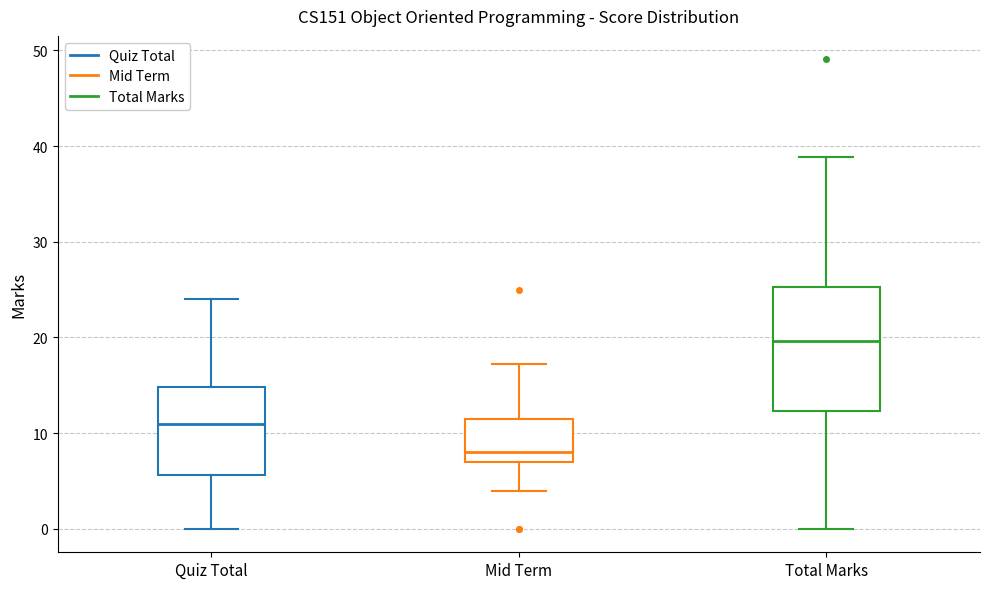

Which box is the tallest, from its lower edge to its upper edge?

Total Marks